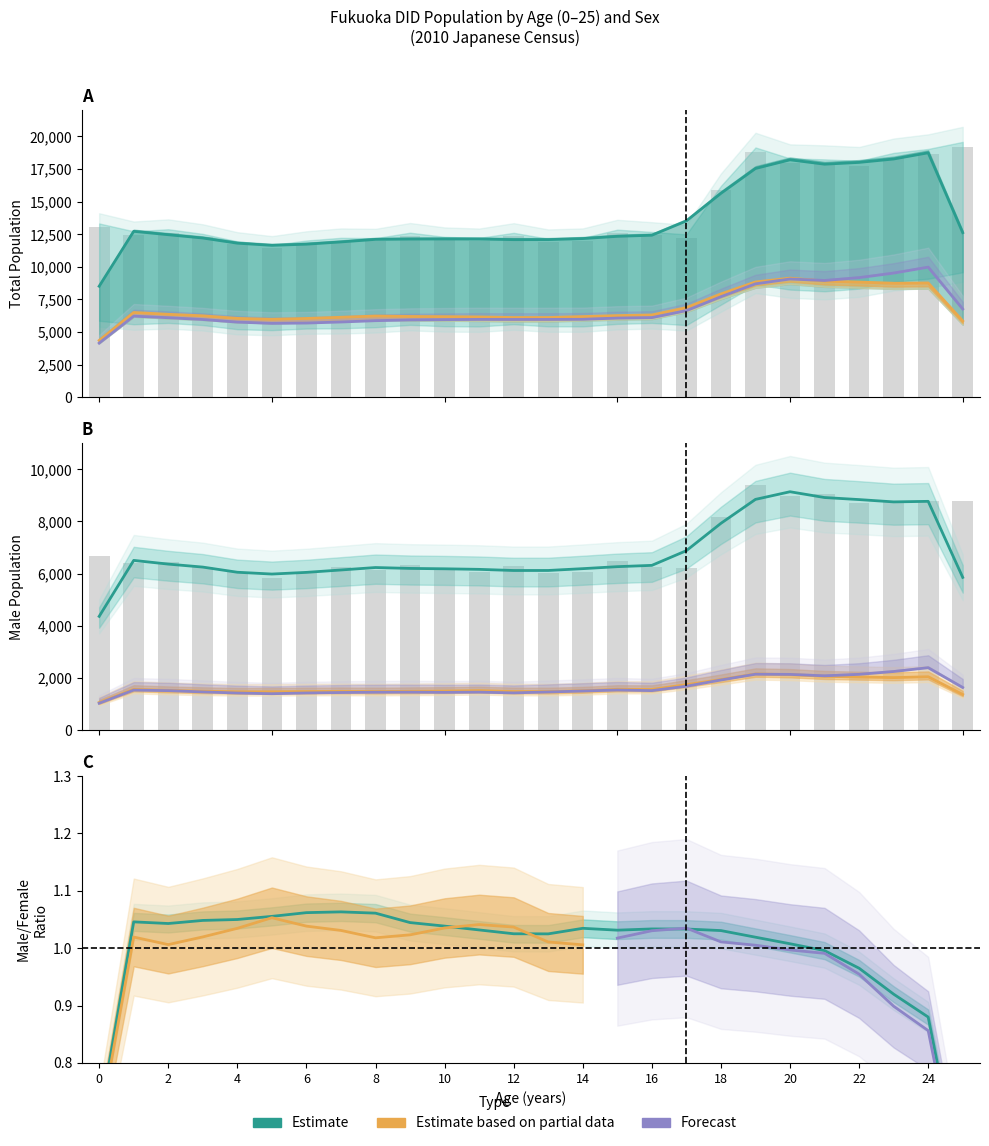

The Male series shows 8347 at 16. True or false?

False